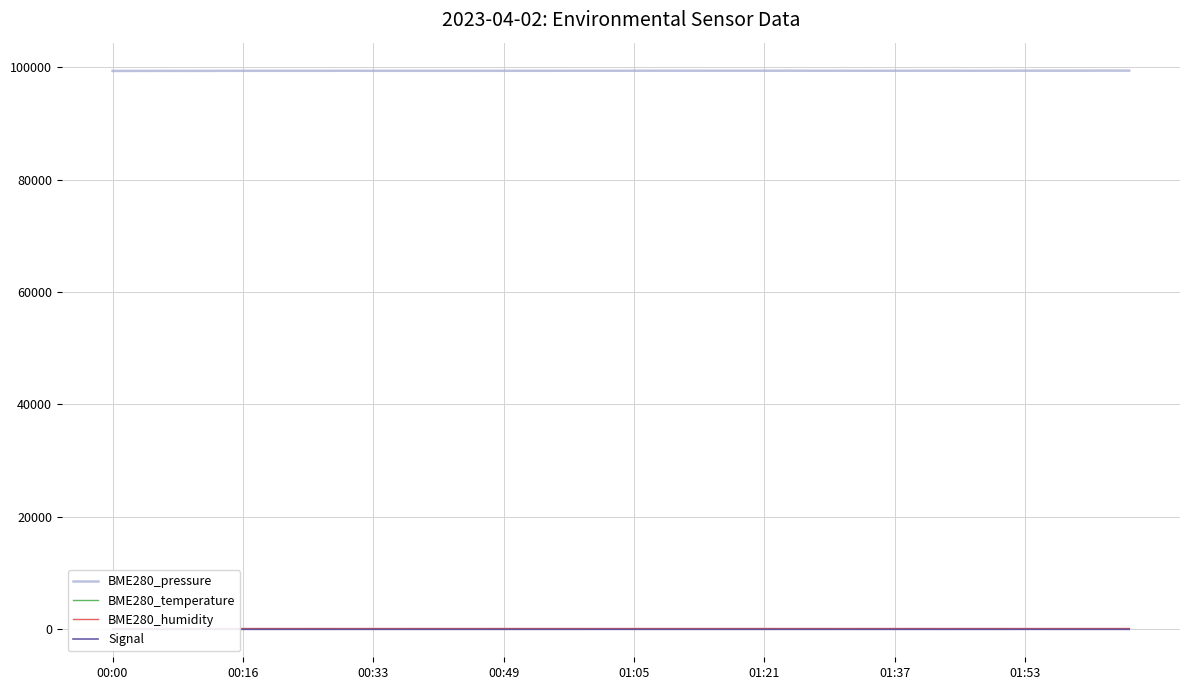

What is the average value of the Signal series?

-67.3